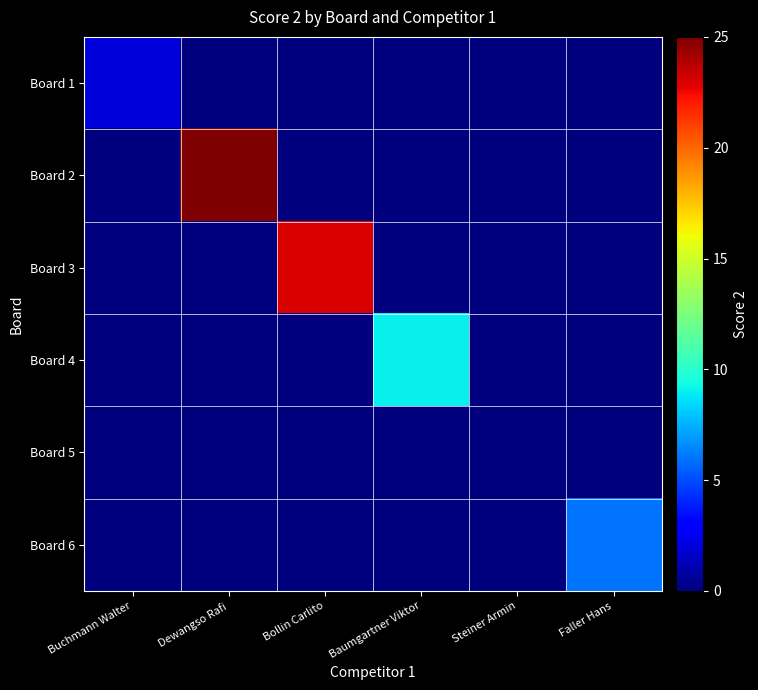

Count the number of categories in the chart.

6